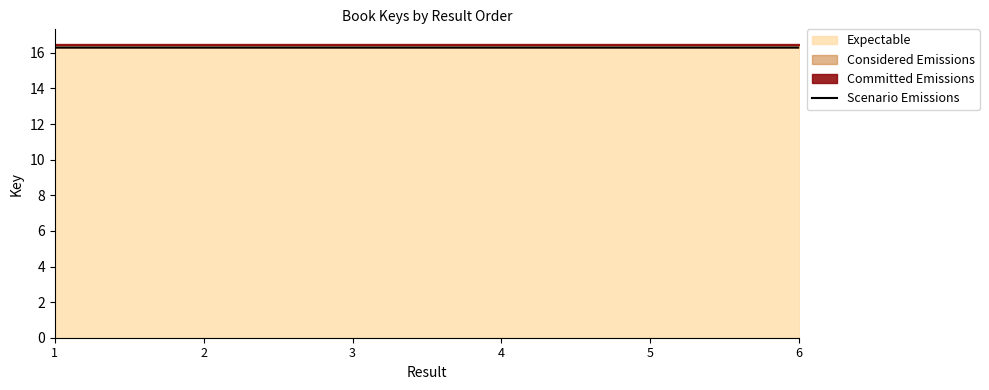

Reading left to right, list all the values displayed in this chart.

1=16.3	2=16.3	3=16.3	4=16.3	5=16.3	6=16.3